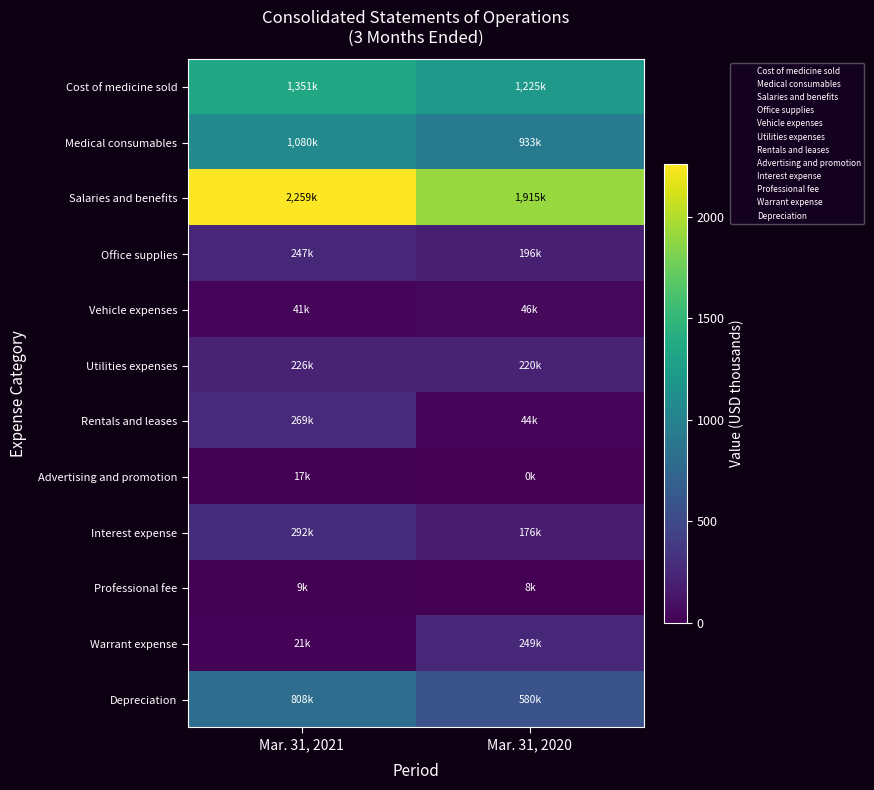

Reading left to right, list all the values displayed in this chart.

Cost of medicine sold: Mar. 31, 2021=1351.2	Mar. 31, 2020=1224.9
Medical consumables: Mar. 31, 2021=1080.0	Mar. 31, 2020=932.5
Salaries and benefits: Mar. 31, 2021=2259.1	Mar. 31, 2020=1914.8
Office supplies: Mar. 31, 2021=247.4	Mar. 31, 2020=195.6
Vehicle expenses: Mar. 31, 2021=41.4	Mar. 31, 2020=46.1
Utilities expenses: Mar. 31, 2021=226.0	Mar. 31, 2020=219.9
Rentals and leases: Mar. 31, 2021=269.2	Mar. 31, 2020=43.6
Advertising and promotion: Mar. 31, 2021=16.6	Mar. 31, 2020=0.1
Interest expense: Mar. 31, 2021=291.5	Mar. 31, 2020=175.8
Professional fee: Mar. 31, 2021=8.9	Mar. 31, 2020=7.6
Warrant expense: Mar. 31, 2021=20.5	Mar. 31, 2020=248.9
Depreciation: Mar. 31, 2021=808.0	Mar. 31, 2020=579.9